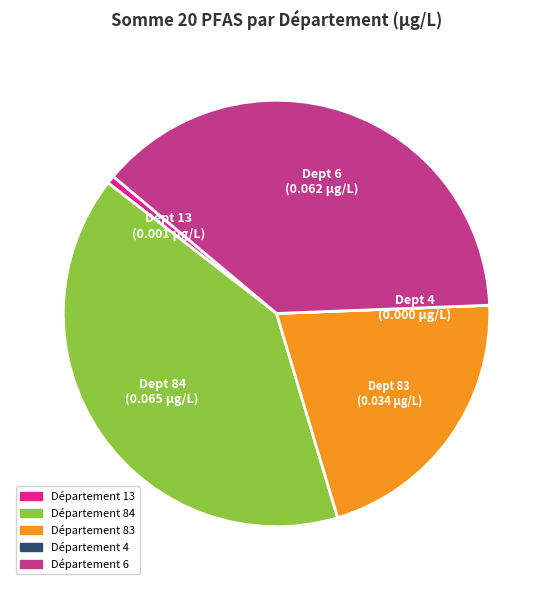

Does any single category account for the majority?

No